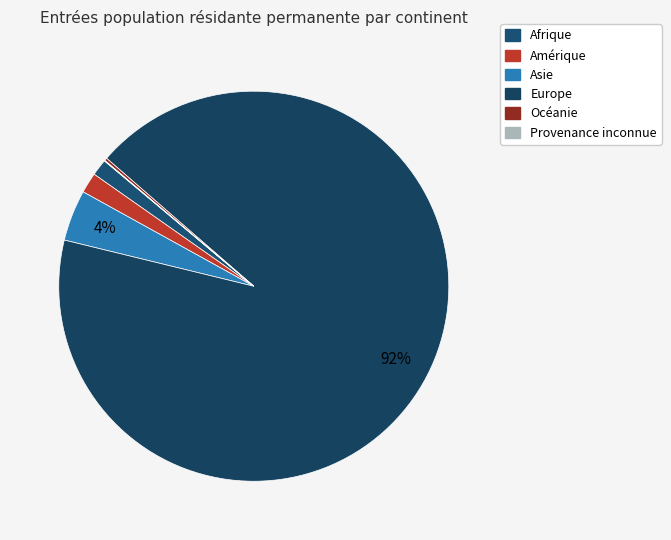

Which has a higher value, Europe or Océanie?

Europe